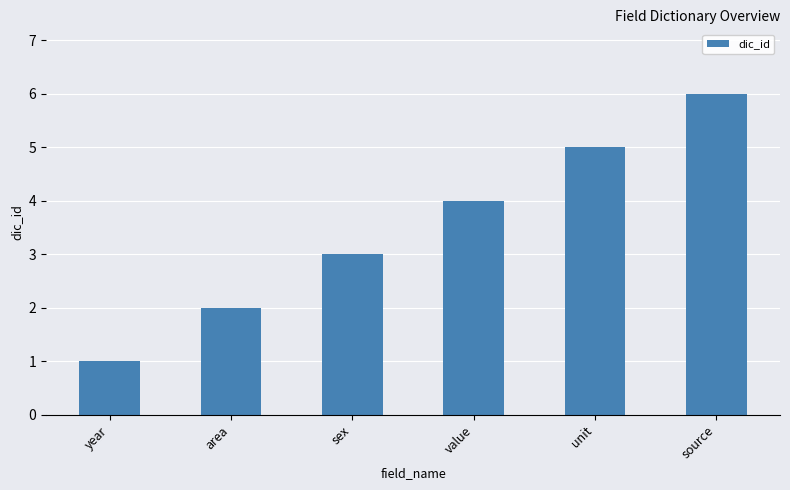

What is the maximum value shown in the chart?

6